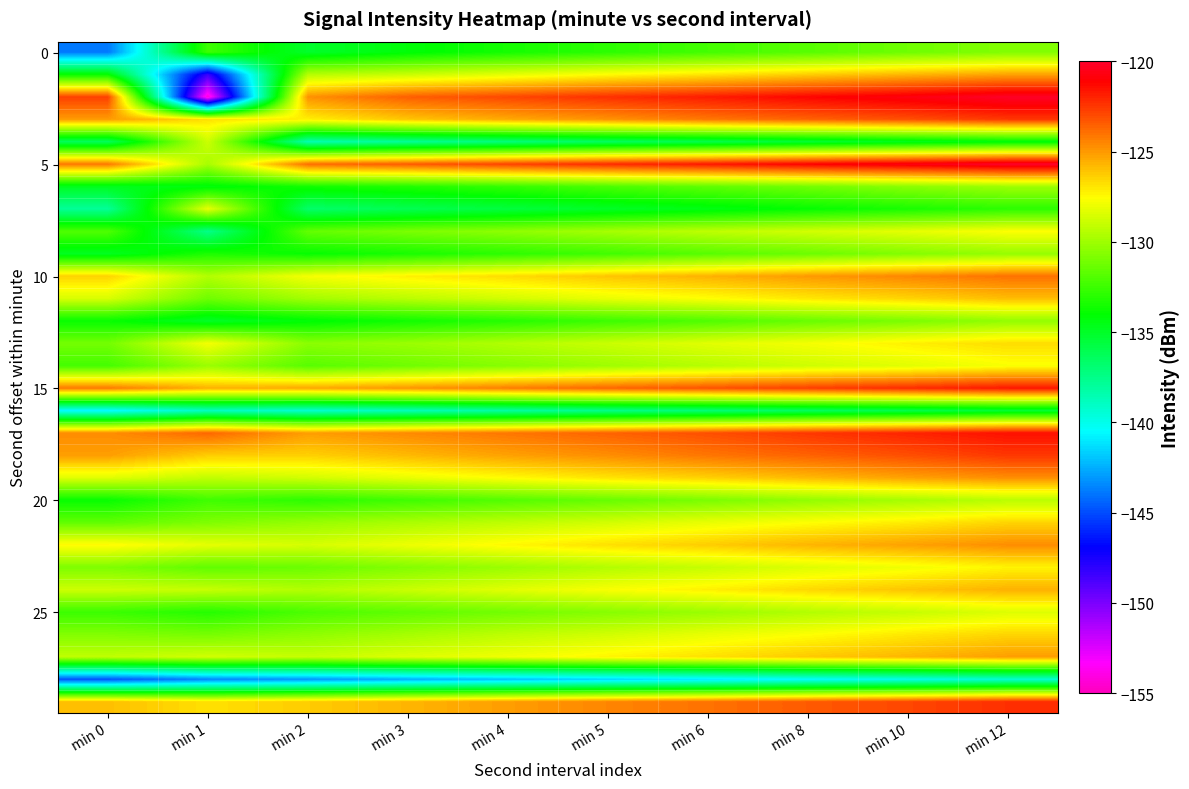

At how many categories does at least one series exceed -150?

10